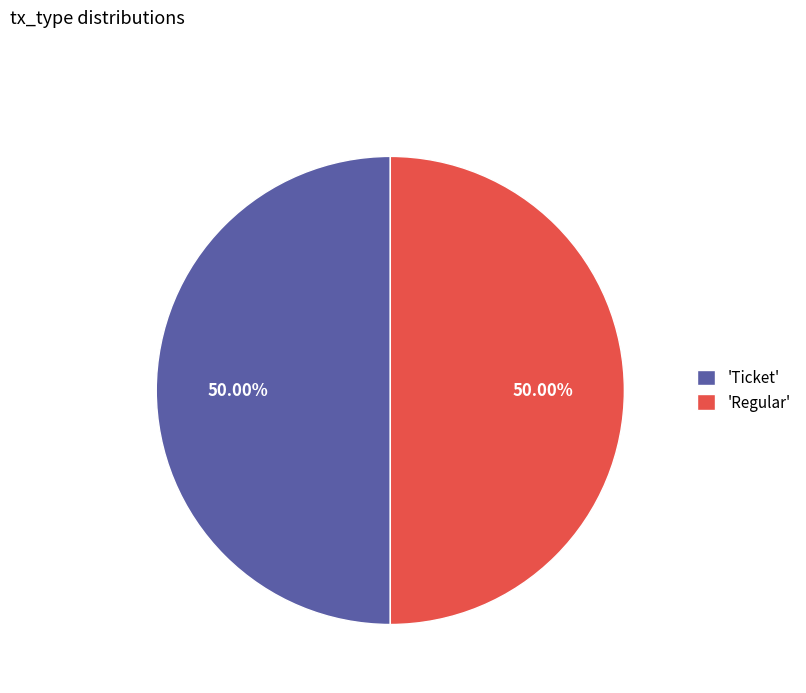

To the nearest percent, what is the difference between the largest and smallest slice percentages?

0%